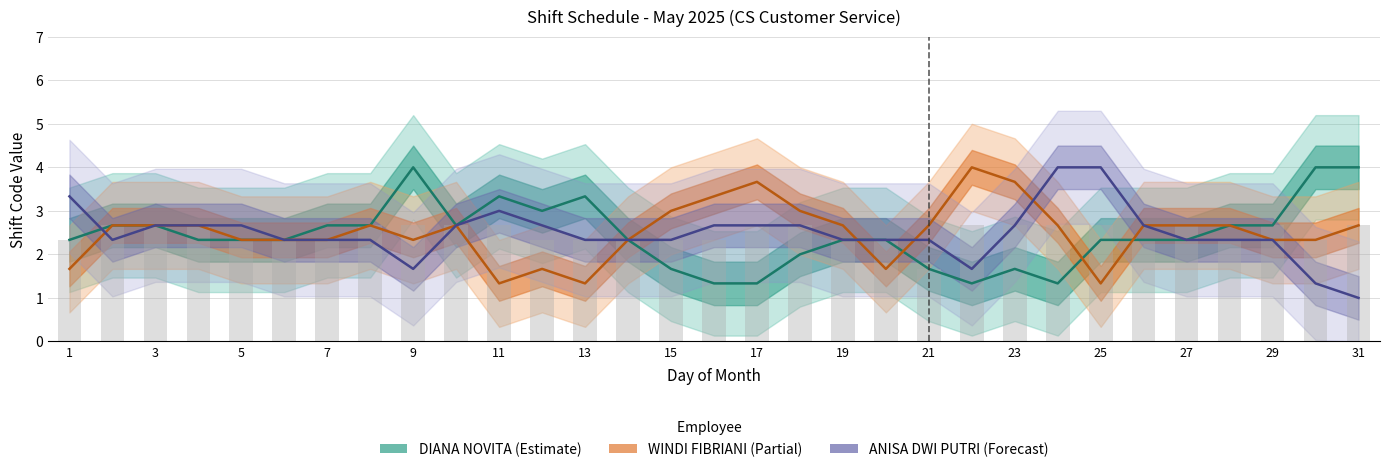

Rank the series by their maximum value, from highest to lowest.

DIANA NOVITA (Estimate), WINDI FIBRIANI (Partial), ANISA DWI PUTRI (Forecast)